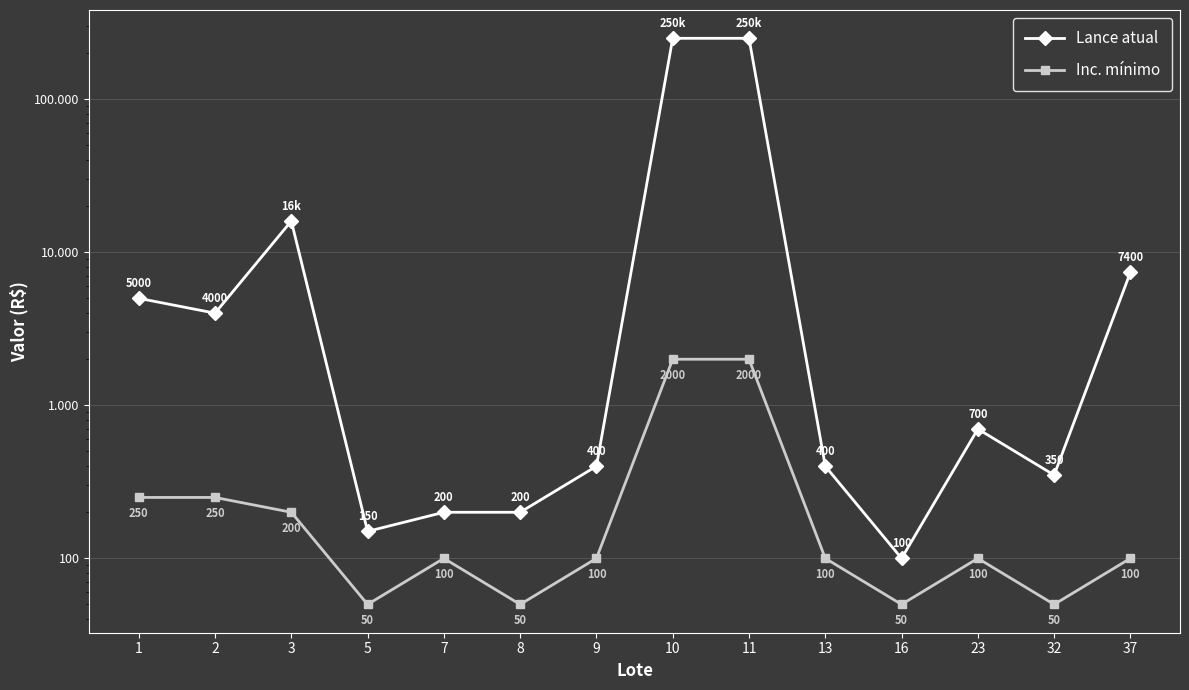

What is the lowest value of the Inc. mínimo series?

50